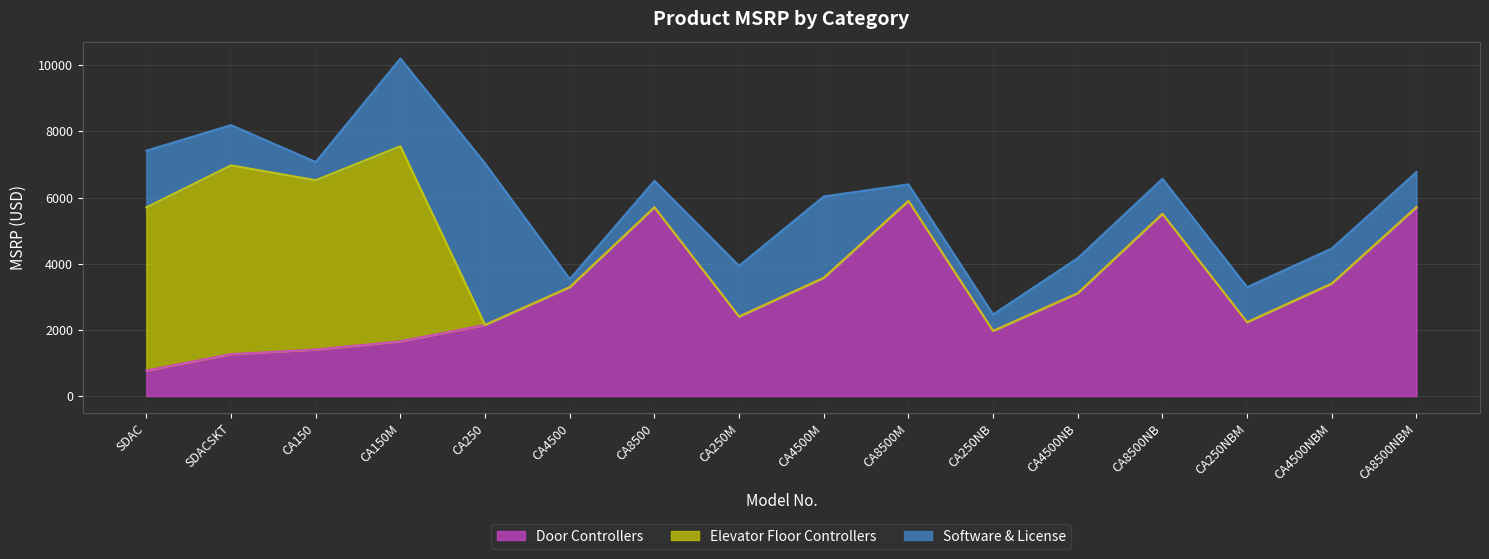

How many lines are shown in the chart?

3